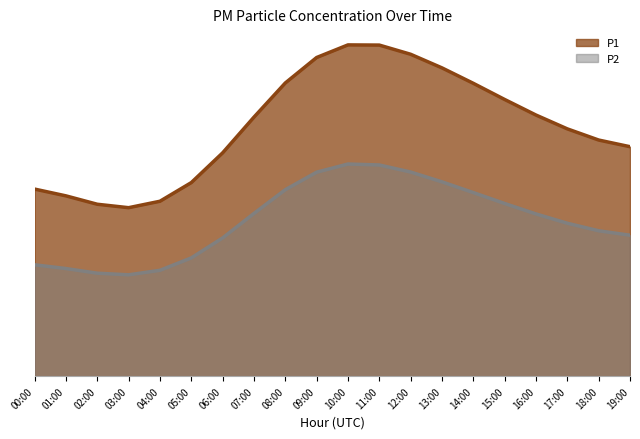

How many values in the P2 series exceed 10?

10